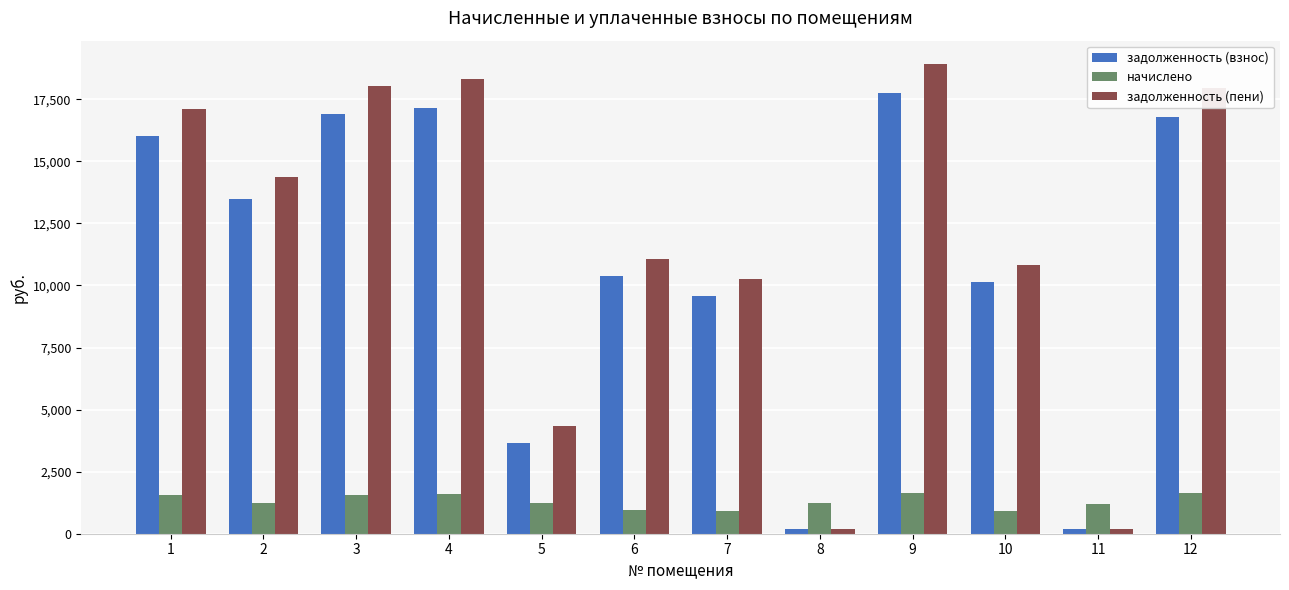

The начислено series shows 1662.5 at 6. True or false?

False